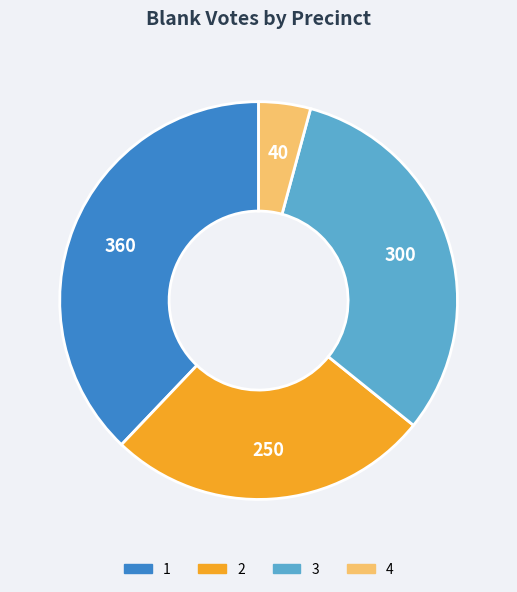

True or false: 3 accounts for 32% of the total.

True